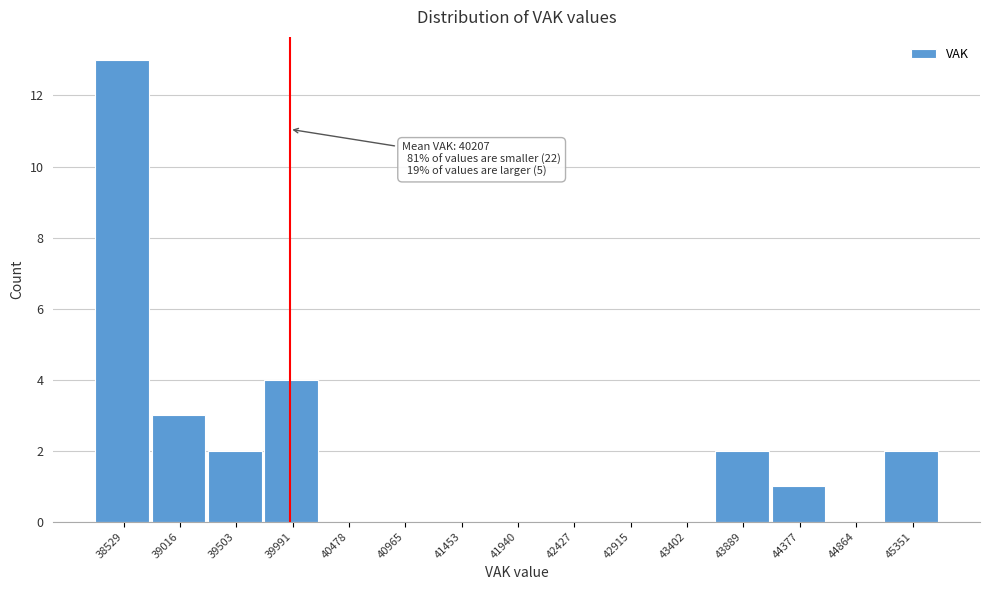

Reading left to right, transcribe all the data shown in this chart.

38529=13	39016=3	39503=2	39991=4	40478=0	40965=0	41453=0	41940=0	42427=0	42915=0	43402=0	43889=2	44377=1	44864=0	45351=2